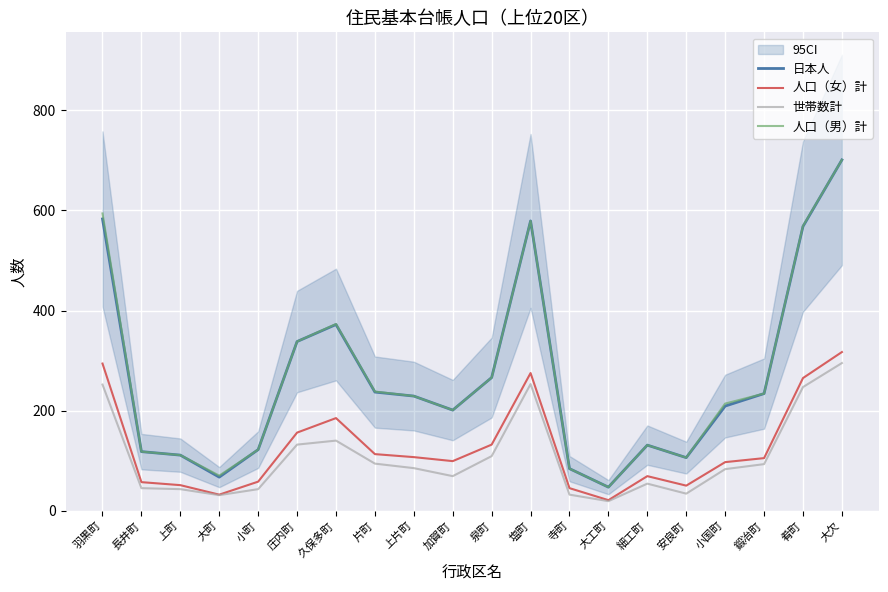

True or false: 日本人 has more than 0 interior local peaks.

True